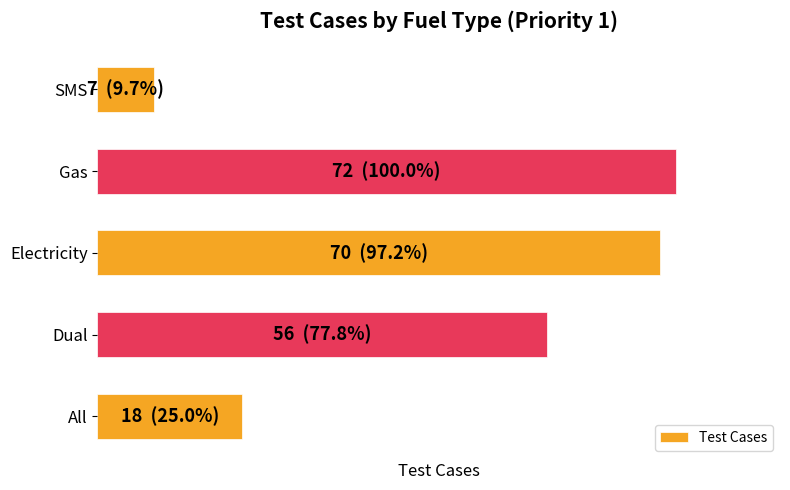

List the labels in order of value, smallest first.

SMS, All, Dual, Electricity, Gas